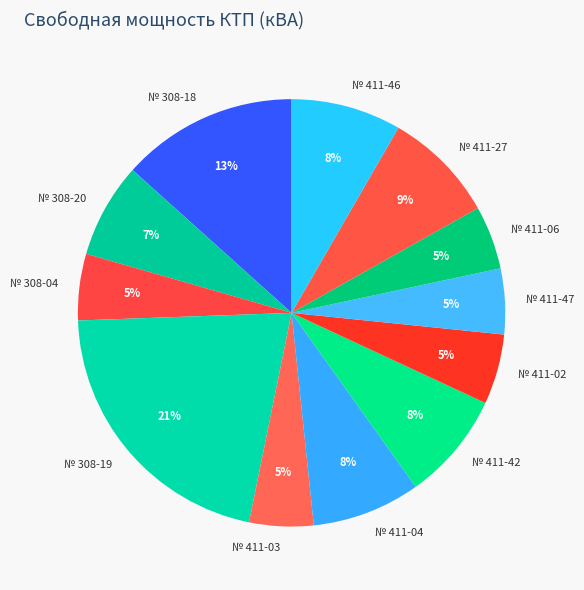

Does № 411-06 represent more than half of the total?

No